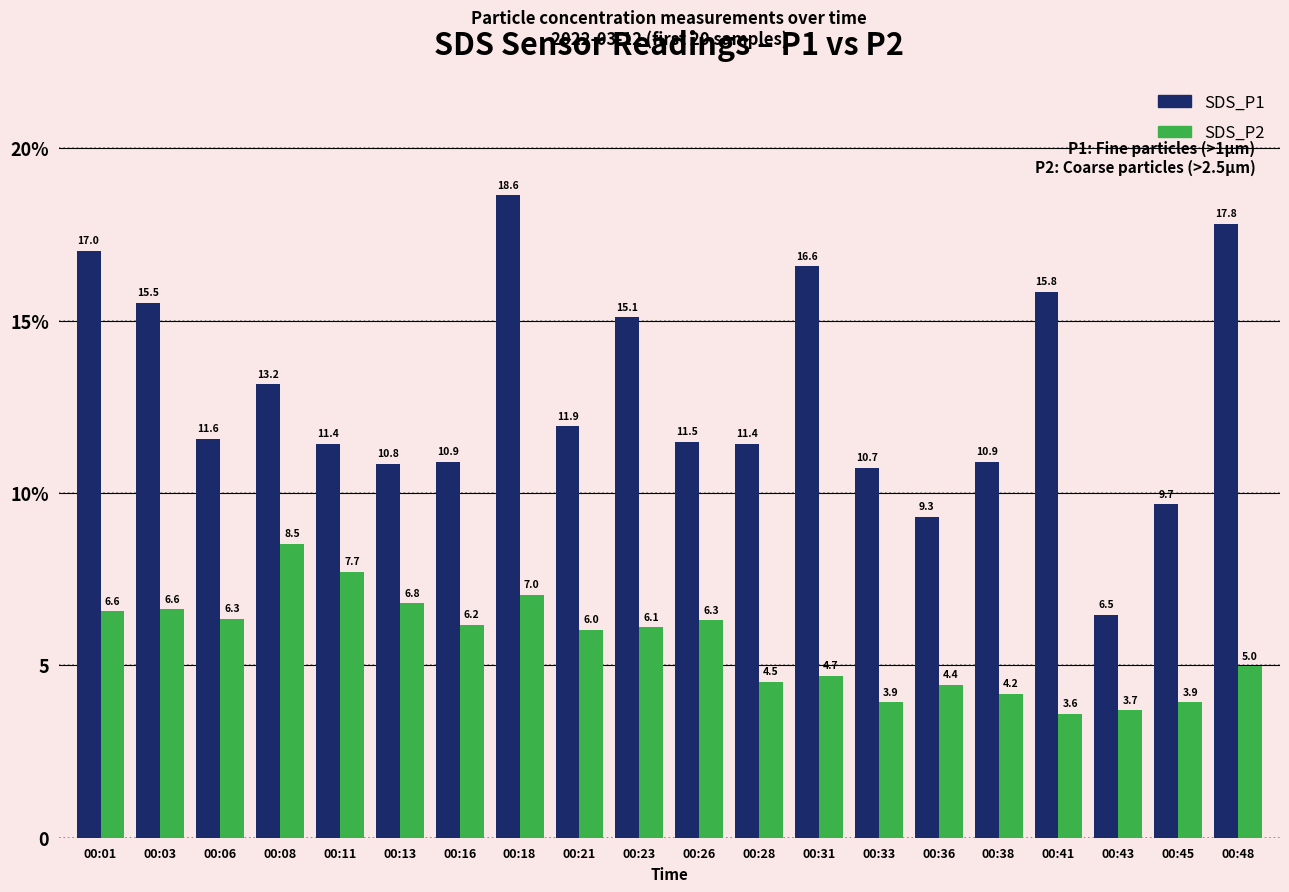

At which label is SDS_P2 closest to 6?

00:21